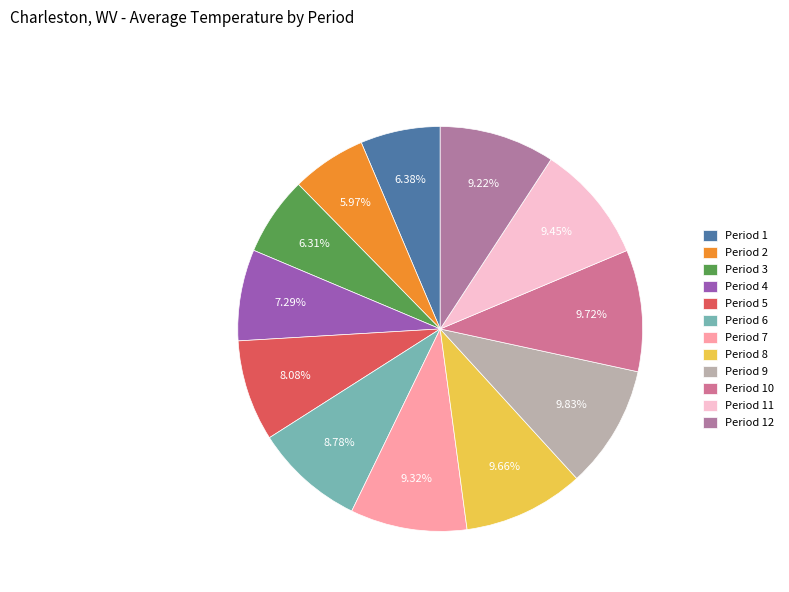

Is Period 1 the majority of the pie?

No